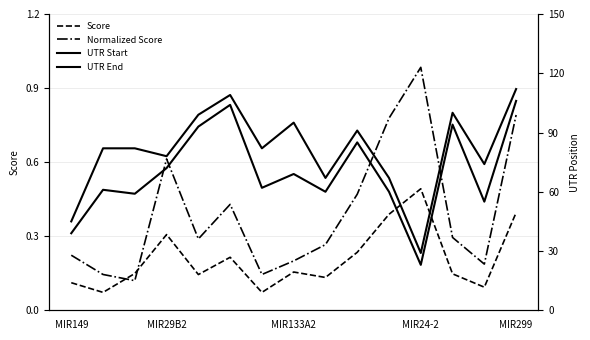

Which series has the widest spread of values?

UTR Start